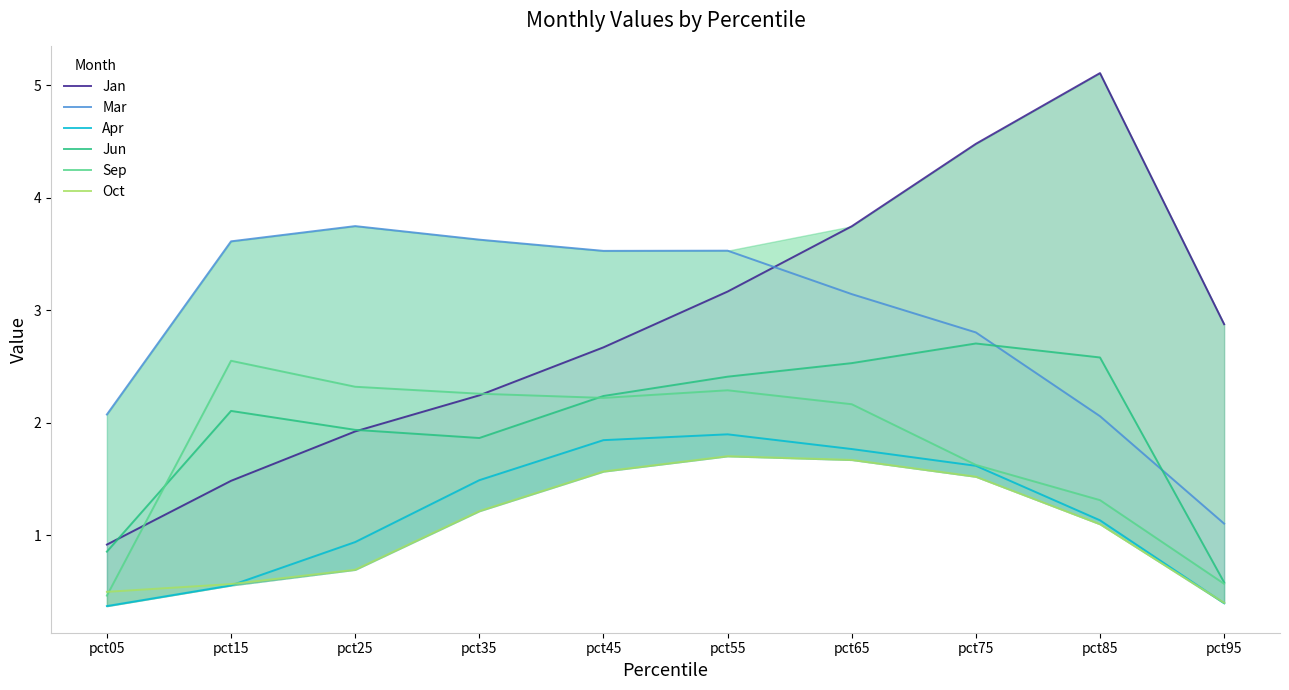

Where do Jun and Mar first cross each other?

pct75 and pct85